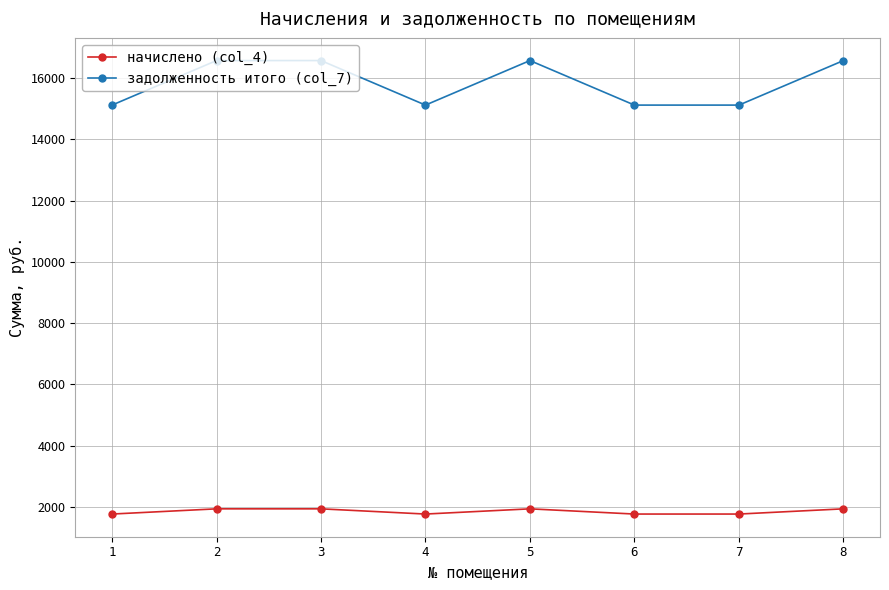

Which series has the widest spread of values?

задолженность итого (col_7)